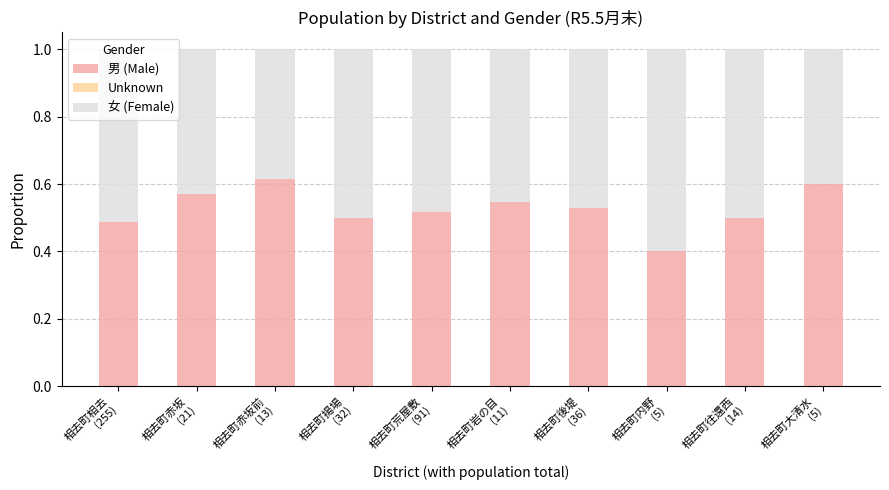

Count the number of data series in this chart.

3